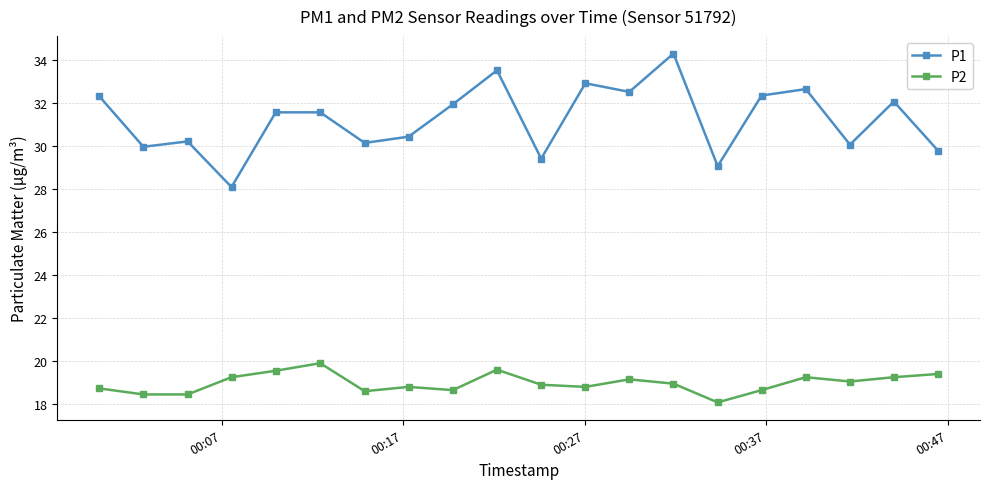

What is the smallest value displayed?

18.1